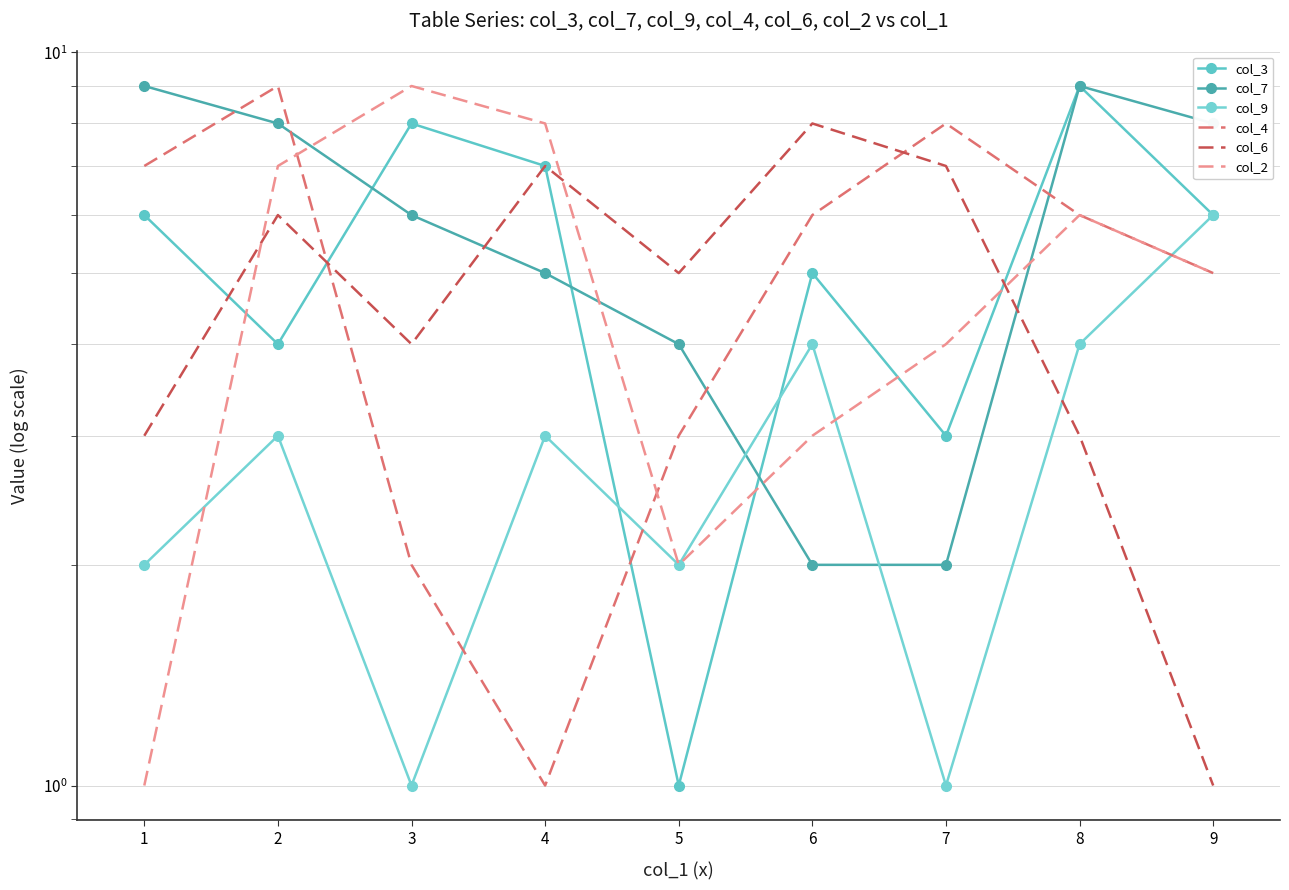

What is the difference between the second highest and second lowest values in the col_7 series?

7